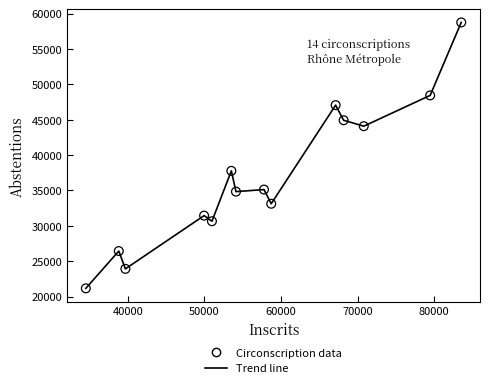

What is the minimum value shown in the chart?

21164